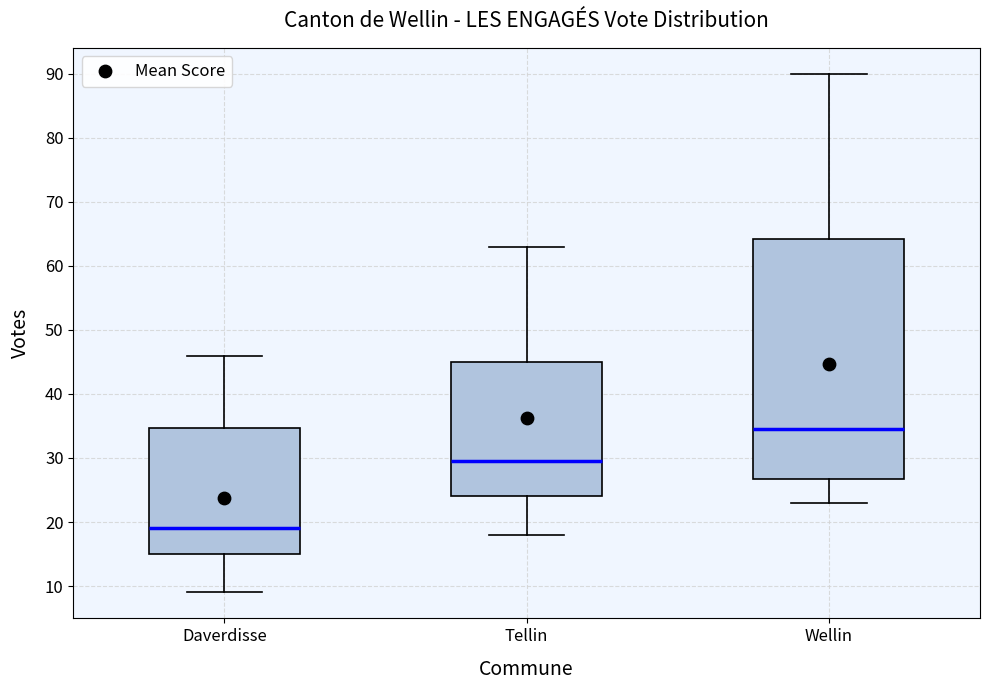

Where does the upper whisker of the box for Wellin end on the y-axis? The values are not printed on the chart, so give them approximately, as read against the axis.

90